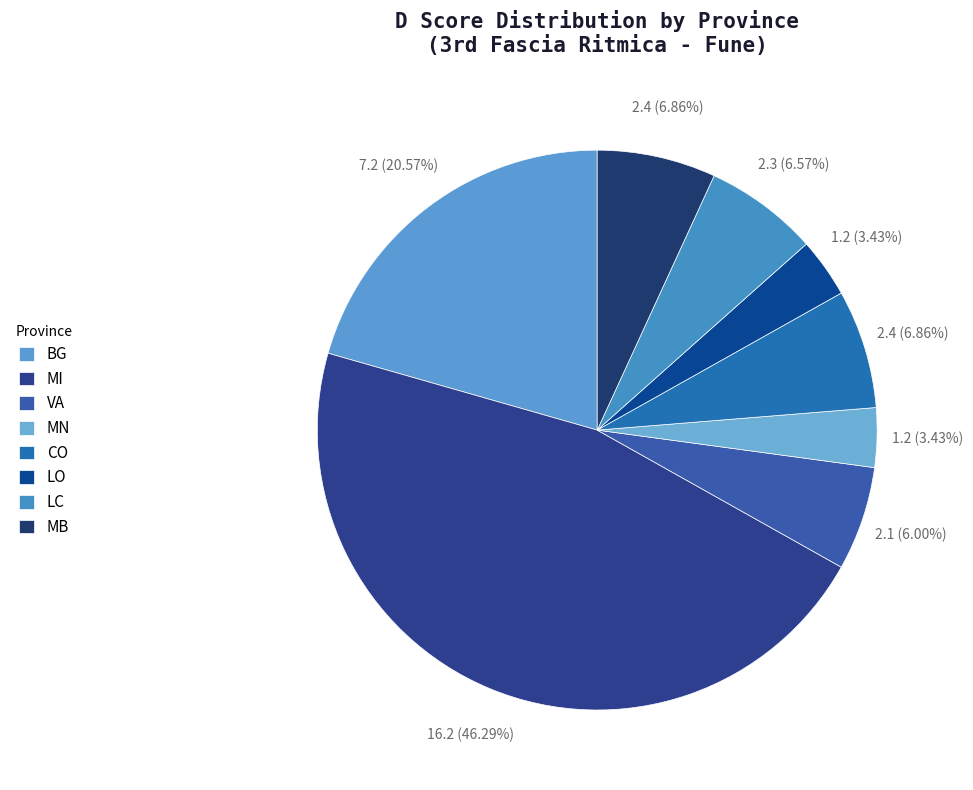

Approximately how many times larger is the value at BG compared to MI?

0.4